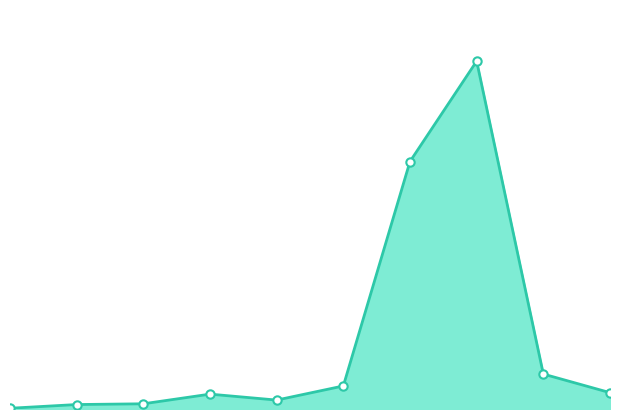

At which category does the data reach its first local peak?

3